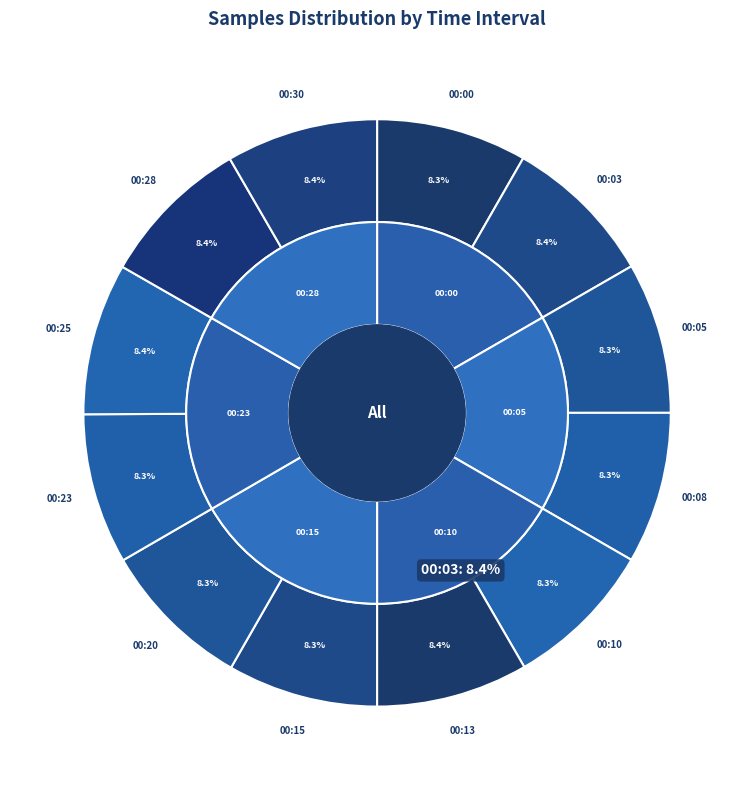

Between 82 and 83, which is larger?

83